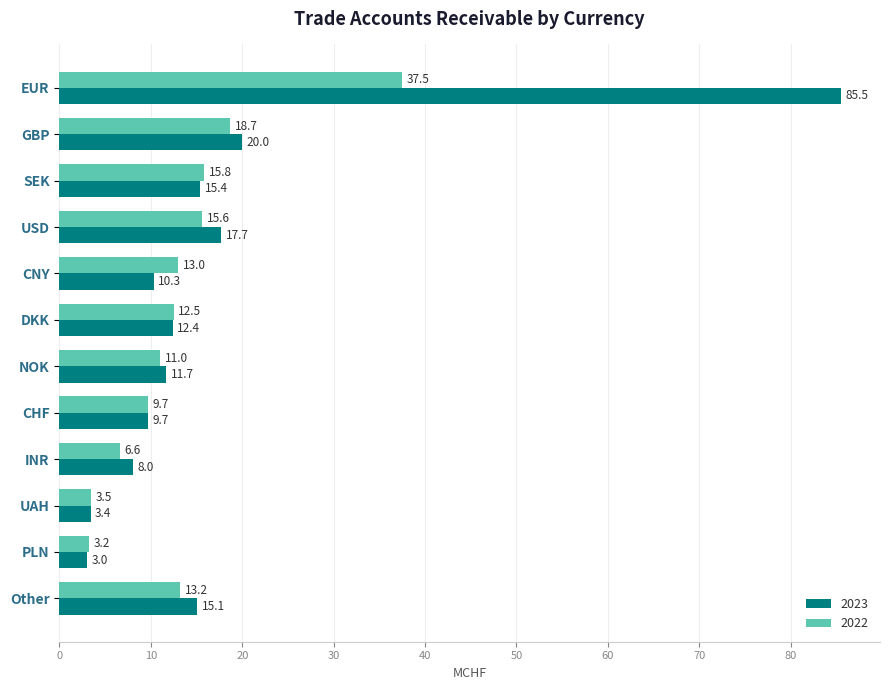

The value of 2022 at DKK is 12.5. True or false?

True